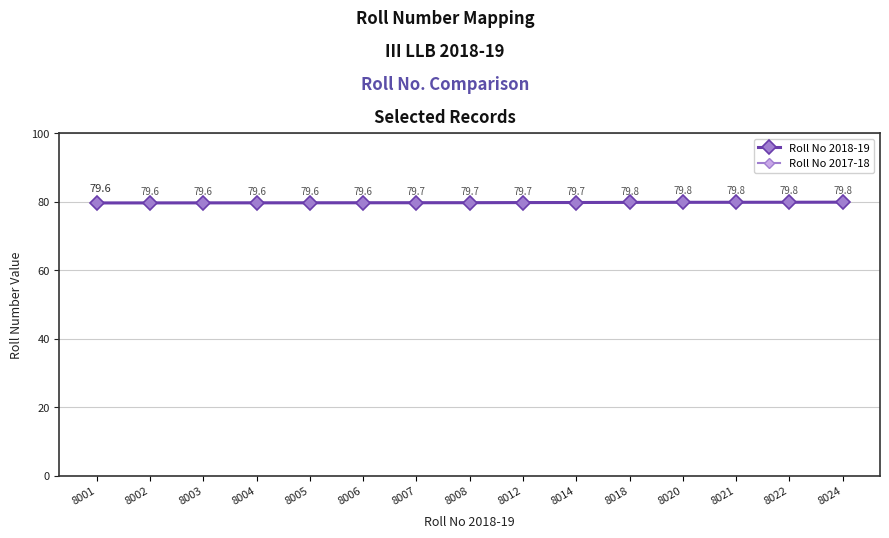

List the series in order of their peak value, lowest first.

Roll No 2018-19, Roll No 2017-18